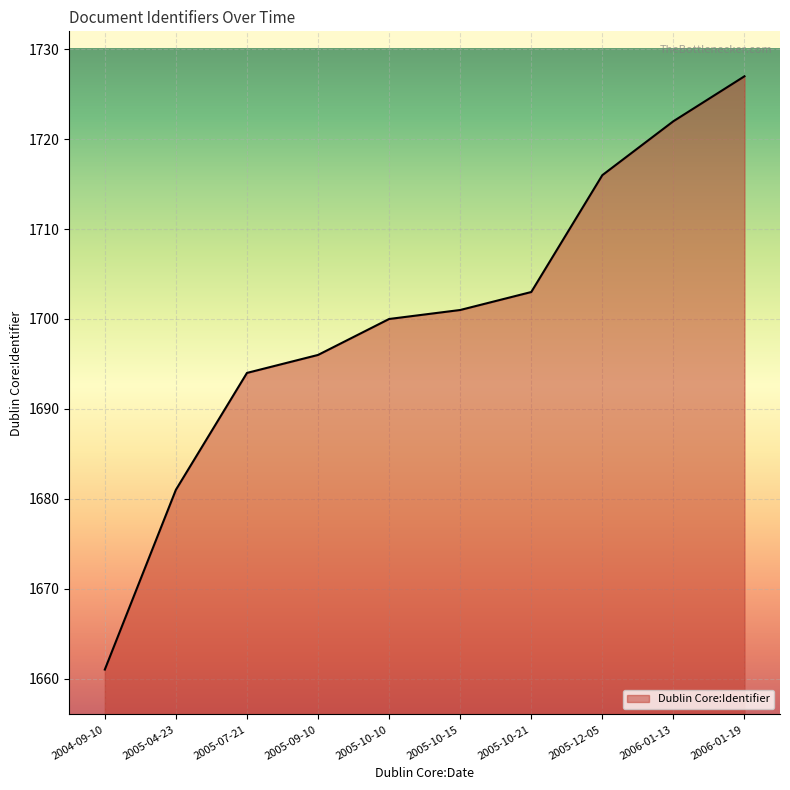

Does the chart display data point markers on the line(s)?

No